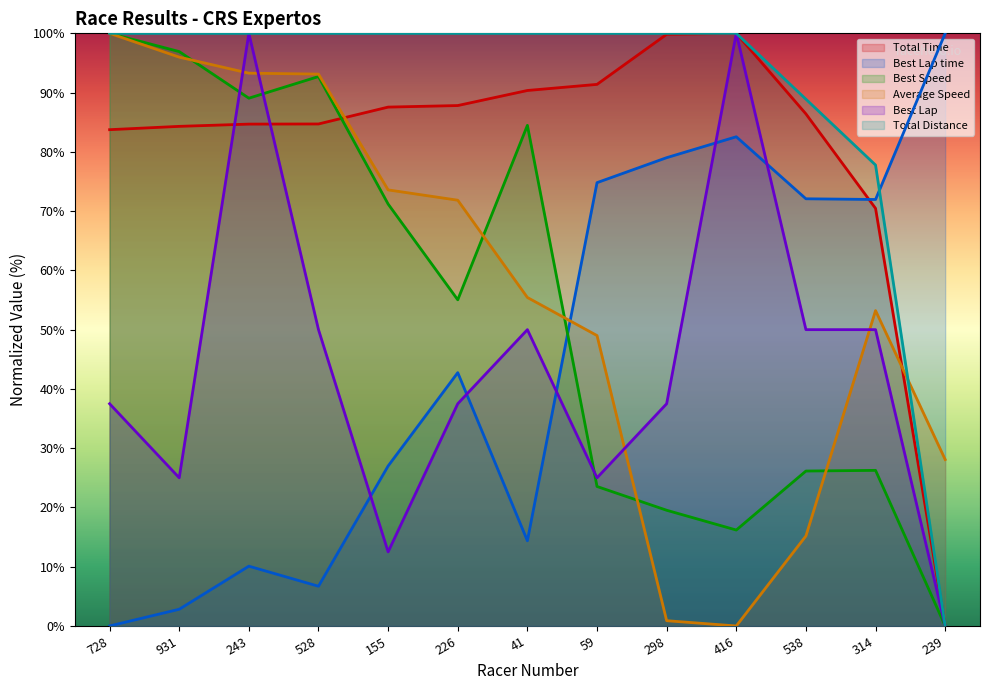

At how many categories does at least one series exceed 28?

13